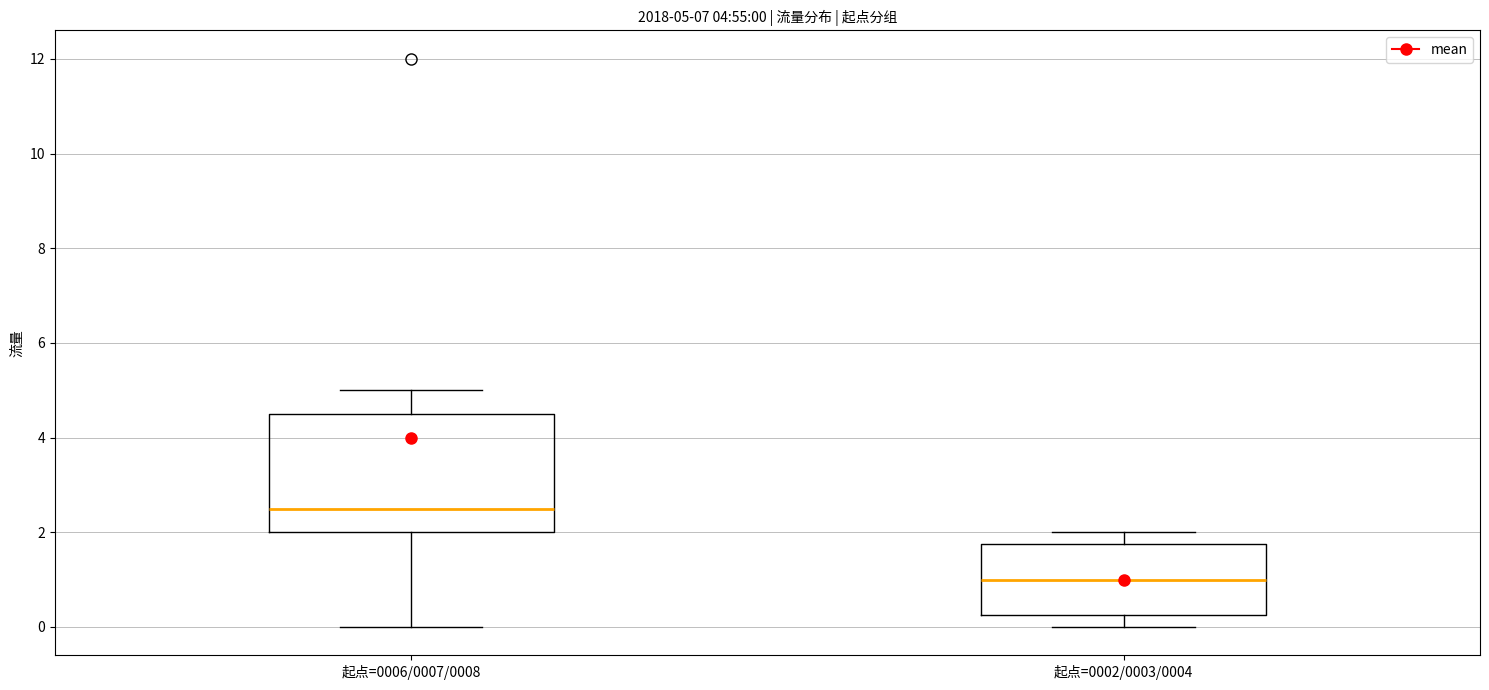

Which box is the tallest, from its lower edge to its upper edge?

起点=0006/0007/0008